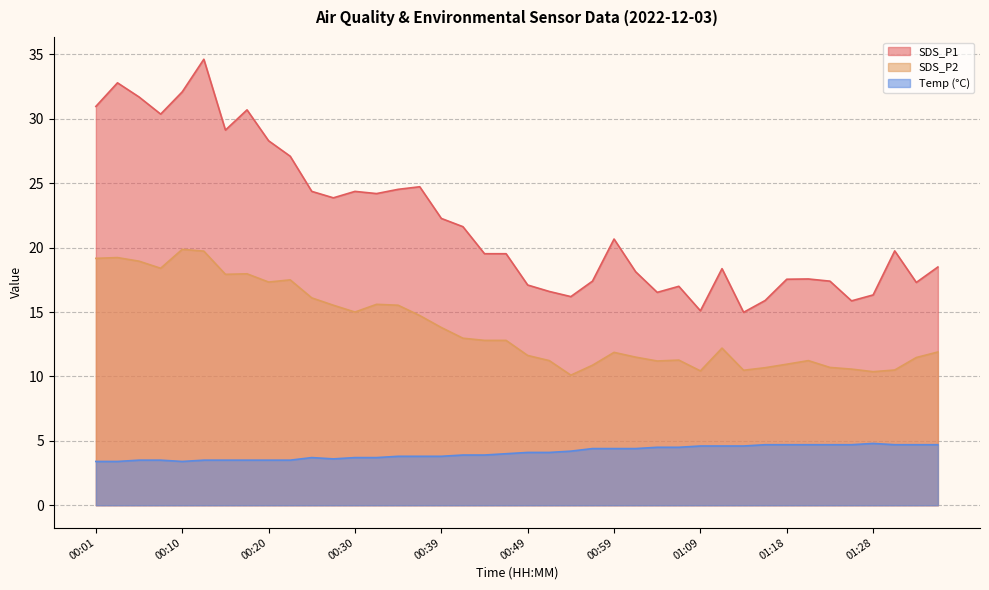

Reading left to right, what are all the values shown in this chart?

SDS_P1: 31.0	32.8	31.7	30.4	32.1	34.6	29.1	30.7	28.3	27.1	24.4	23.9	24.4	24.2	24.5	24.7	22.3	21.6	19.5	19.5	17.1	16.6	16.2	17.4	20.7	18.1	16.5	17.0	15.1	18.4	15.0	15.9	17.6	17.6	17.4	15.9	16.3	19.8	17.3	18.5
SDS_P2: 19.2	19.2	18.9	18.4	19.9	19.7	17.9	18.0	17.3	17.5	16.1	15.5	15.0	15.6	15.5	14.7	13.8	13.0	12.8	12.8	11.6	11.2	10.1	10.9	11.9	11.5	11.2	11.3	10.4	12.2	10.5	10.7	10.9	11.2	10.7	10.6	10.4	10.5	11.5	11.9
Temp: 3.4	3.4	3.5	3.5	3.4	3.5	3.5	3.5	3.5	3.5	3.7	3.6	3.7	3.7	3.8	3.8	3.8	3.9	3.9	4.0	4.1	4.1	4.2	4.4	4.4	4.4	4.5	4.5	4.6	4.6	4.6	4.7	4.7	4.7	4.7	4.7	4.8	4.7	4.7	4.7